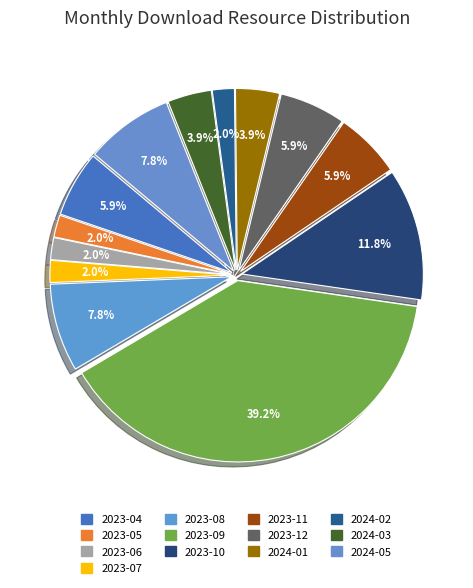

Count the number of slices in the pie.

13